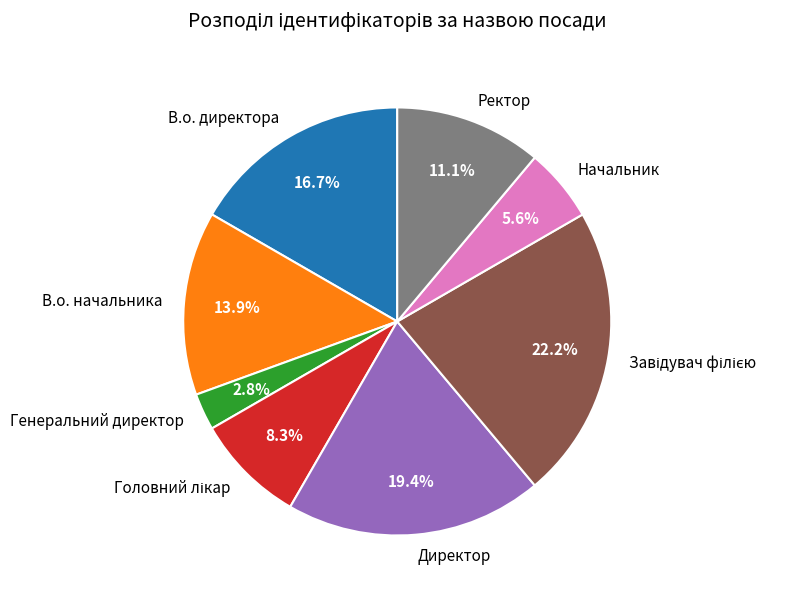

How much of the chart is everything except В.о. директора?

83.3%